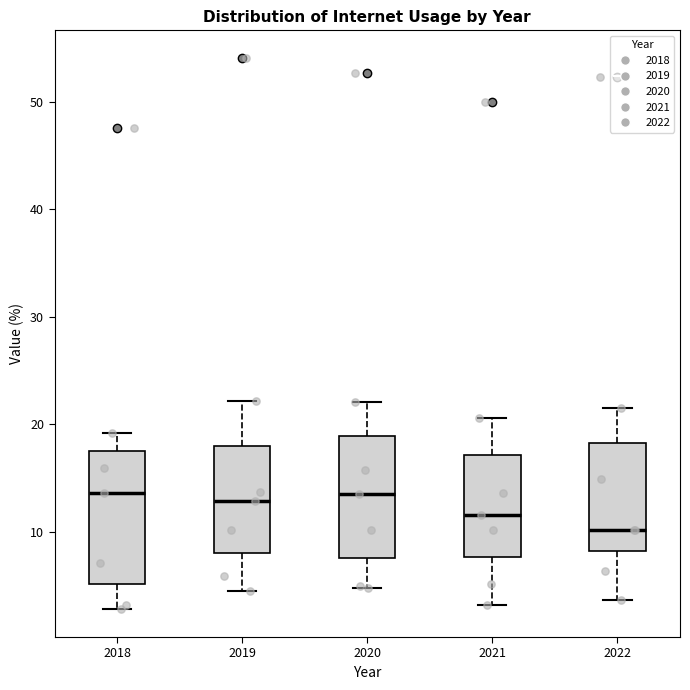

Which box is the tallest, from its lower edge to its upper edge?

2018